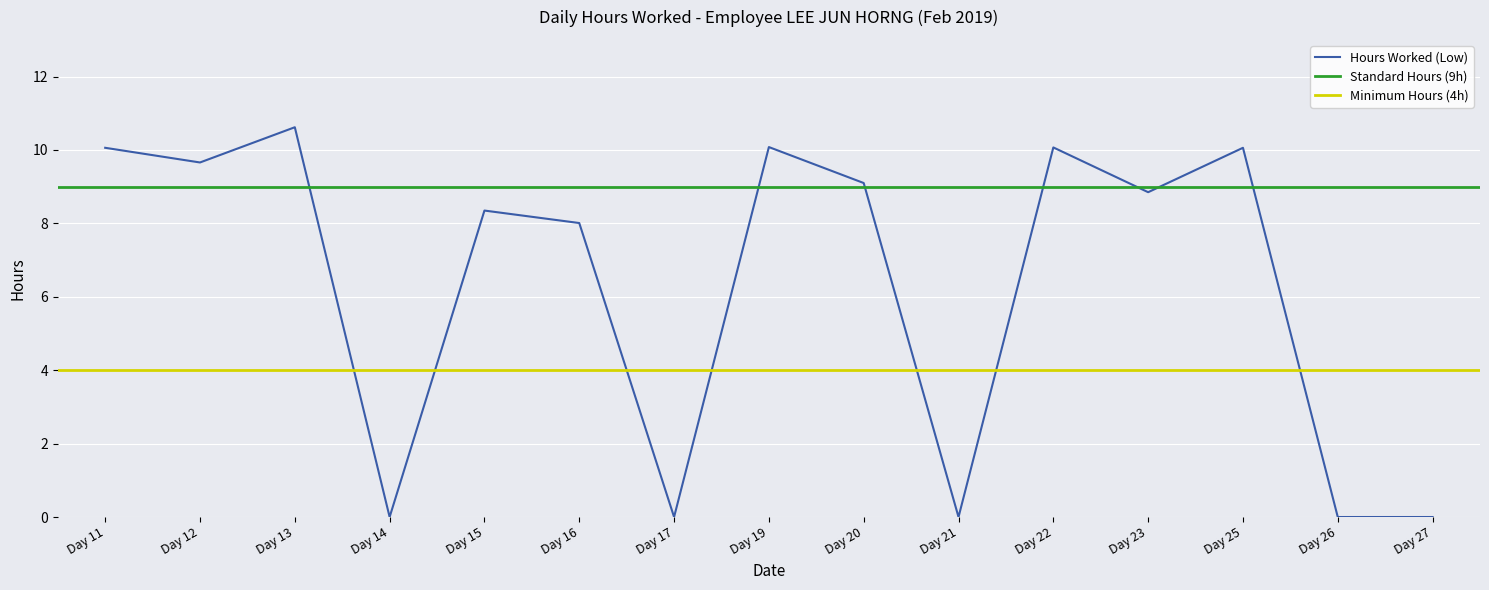

The value of threshold_standard at Day 23 is 14.9. True or false?

False